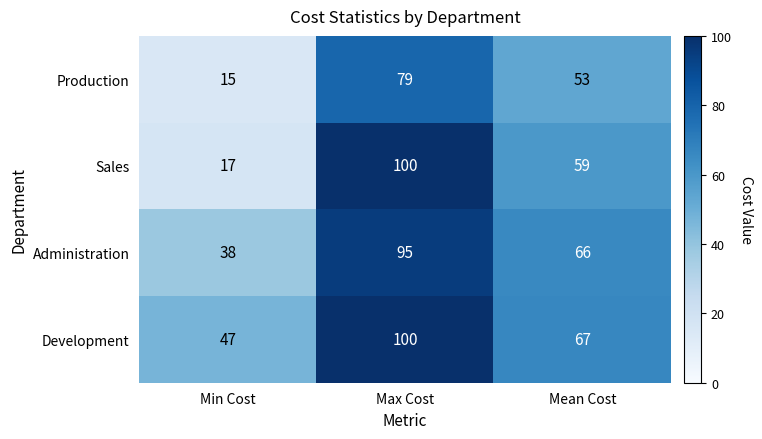

Rank the categories by Sales value from lowest to highest.

Min Cost, Mean Cost, Max Cost